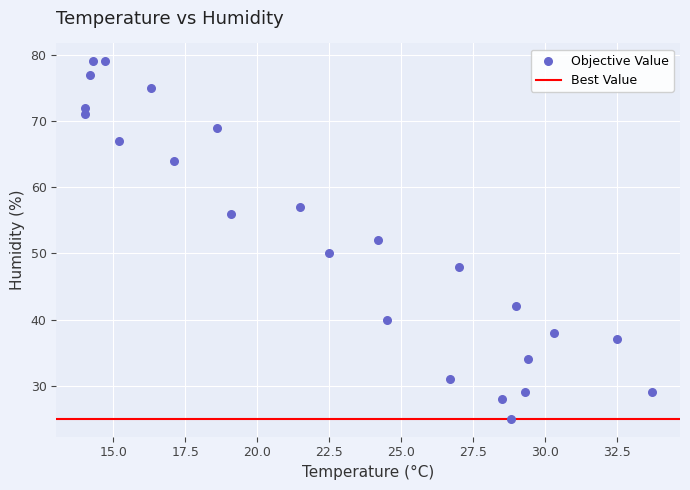

What is the range of Y values (max minus min)?

54